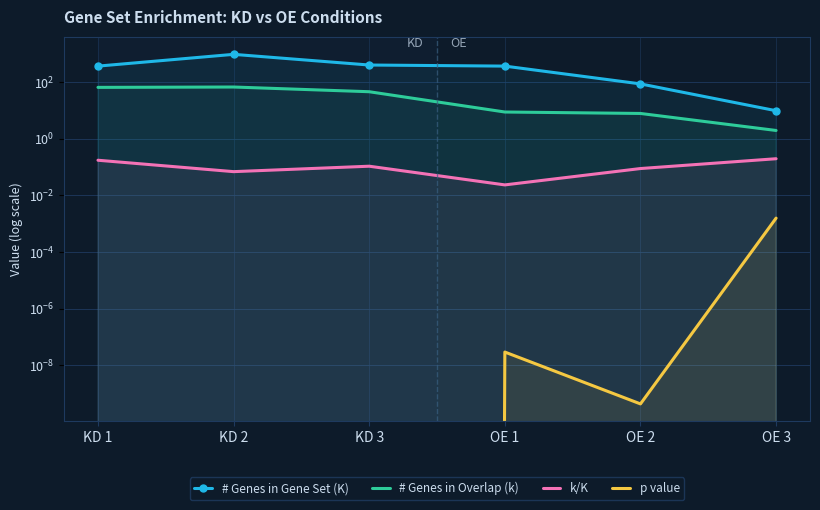

Which has a higher value, KD 3 or OE 2?

KD 3